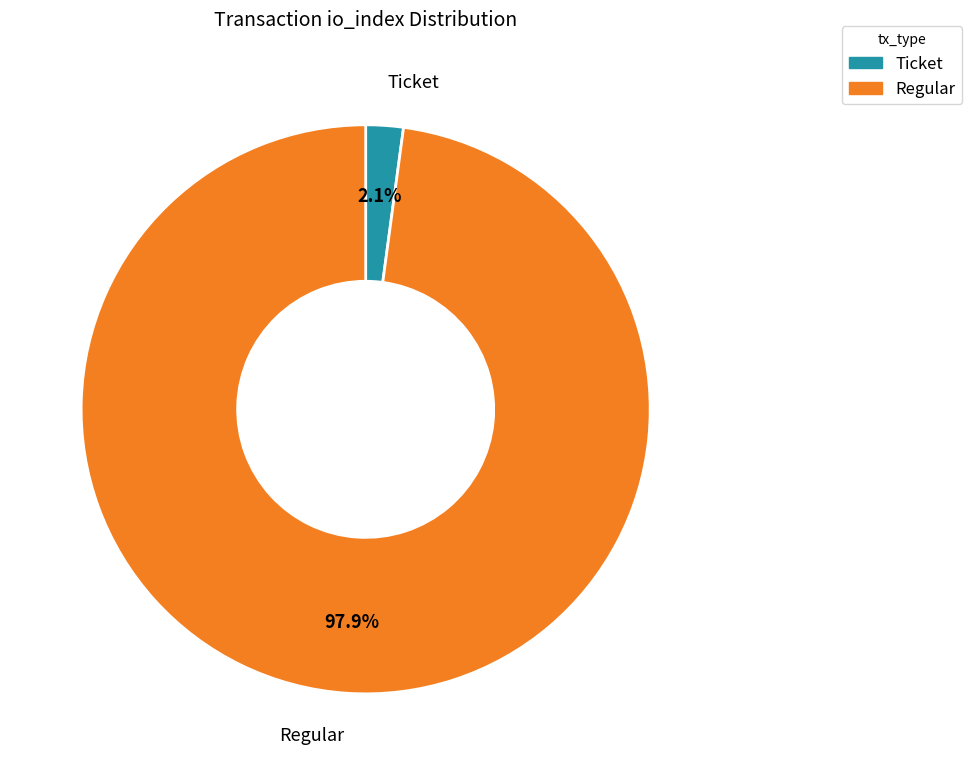

Between Regular and Ticket, which is larger?

Regular